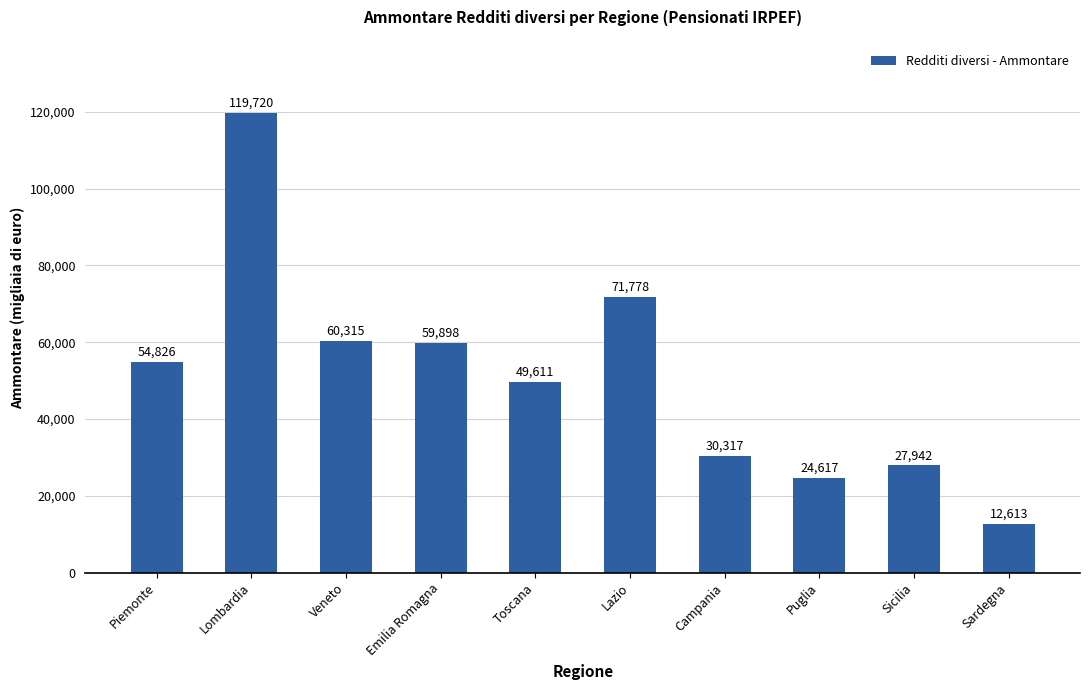

Reading right to left, transcribe all the data shown in this chart.

12613	27942	24617	30317	71778	49611	59898	60315	119720	54826